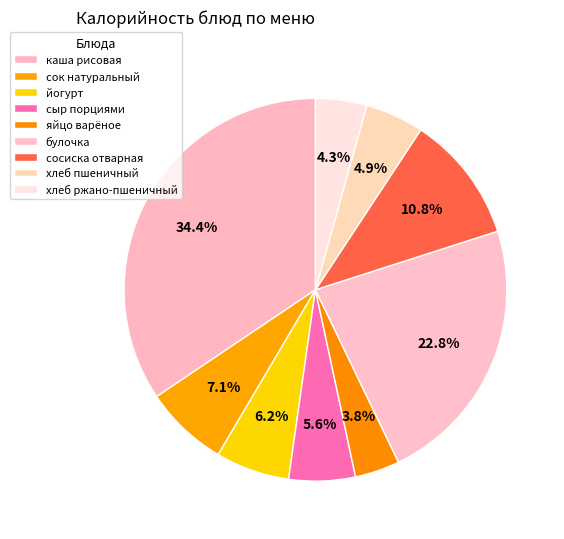

What is the change in value from сок натуральный to сосиска отварная?

+48.0